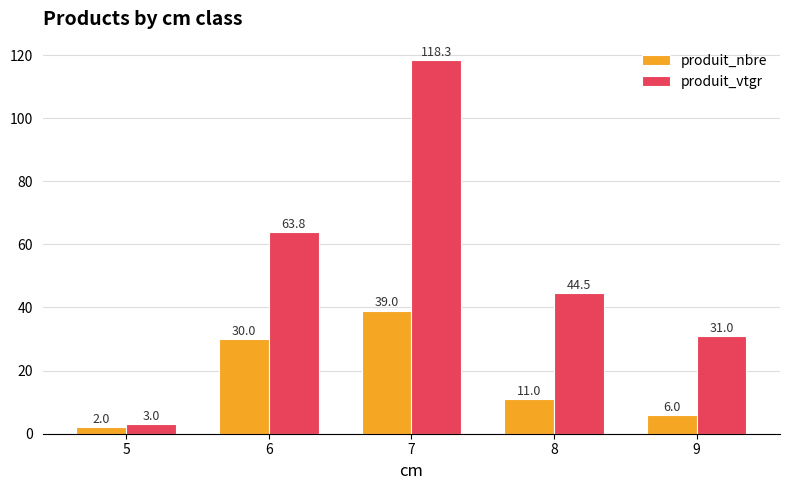

Reading right to left, extract all data points from this chart.

produit_nbre: 6.0	11.0	39.0	30.0	2.0
produit_vtgr: 31.0	44.5	118.3	63.8	3.0